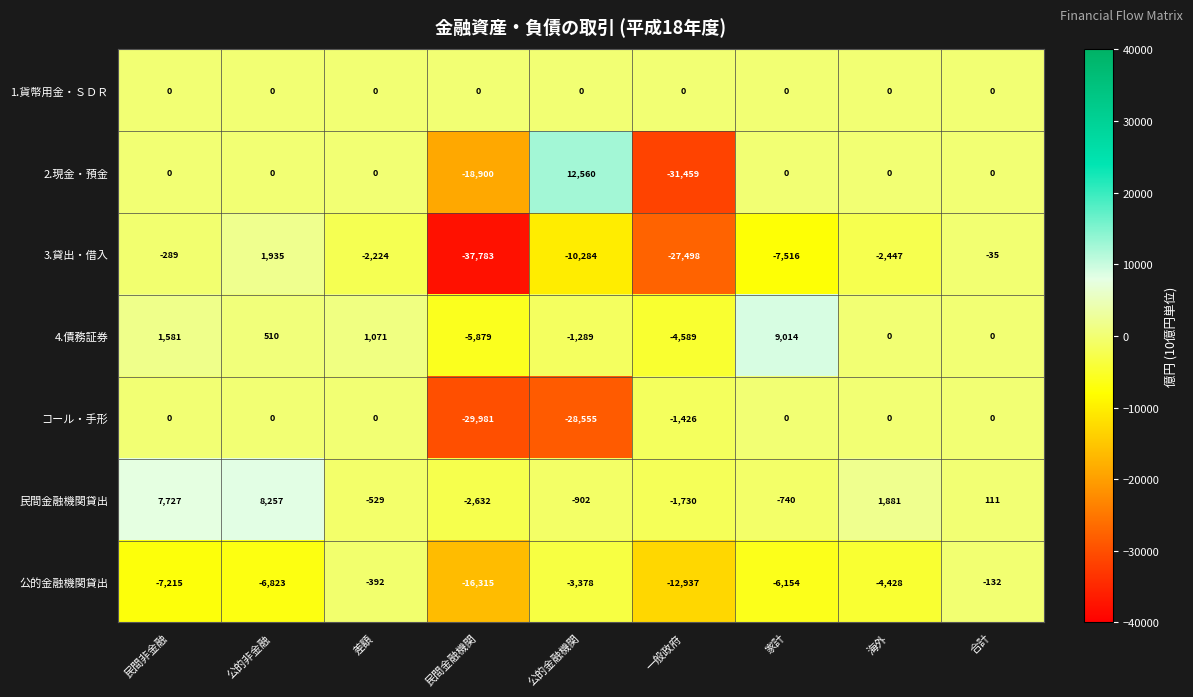

What is the difference between the second highest and minimum values in the 3.貸出・借入 series?

37748